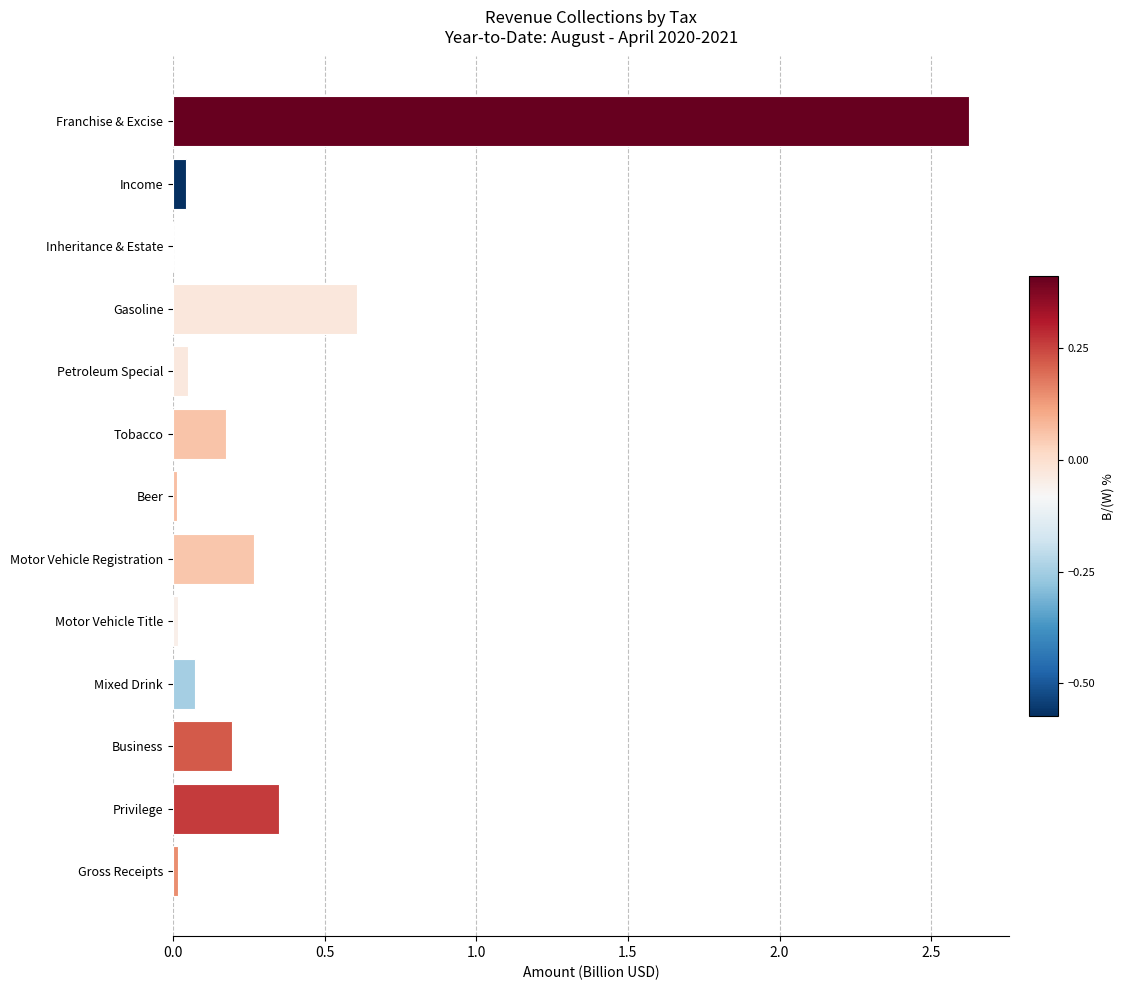

What is the sum of the values at Business and Tobacco?

0.4